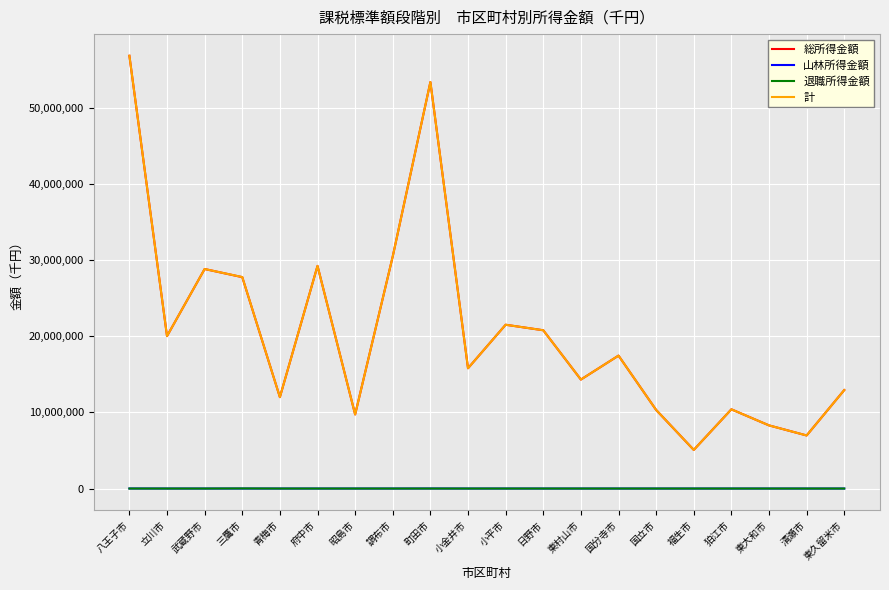

At which category does the chart reach its peak across all series?

八王子市